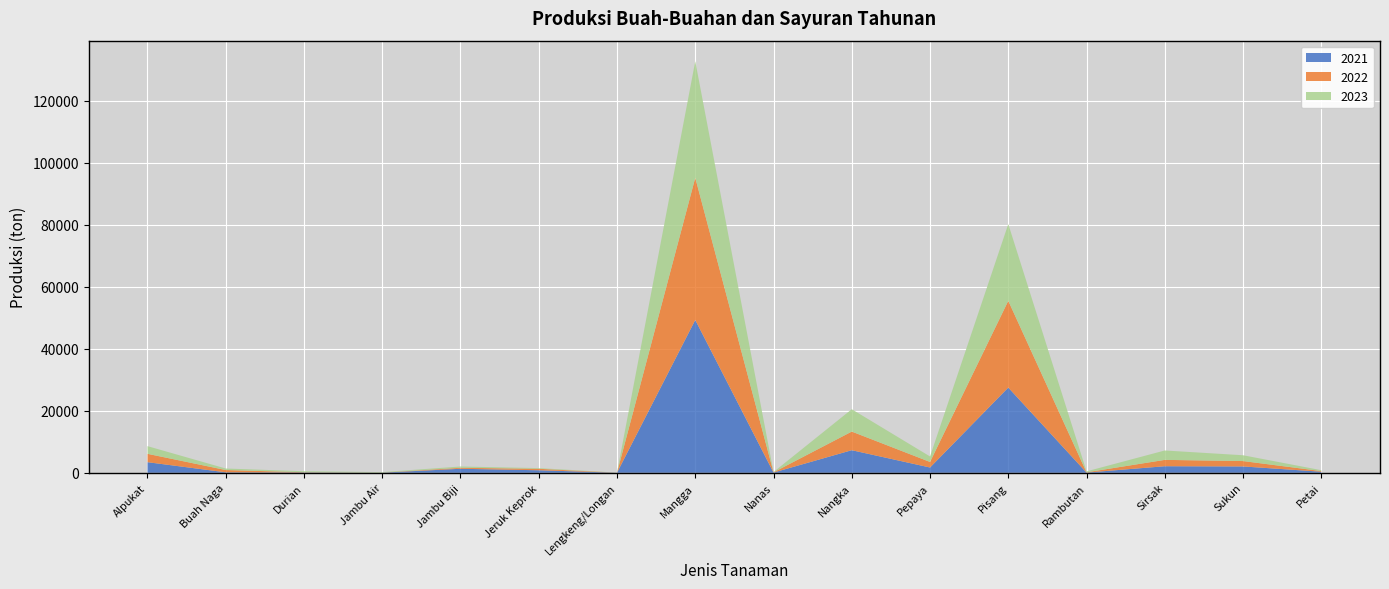

Reading right to left, extract all data points from this chart.

2021: 328	2033	2104	47	27487	1692	7277	64	49311	9	802	1281	33	88	140	3411
2022: 209	1738	2050	93	28003	1789	6011	78	45899	7	474	318	22	80	733	2700
2023: 282	1874	3032	303	24774	1773	7216	92	37616	34	219	414	152	317	492	2475